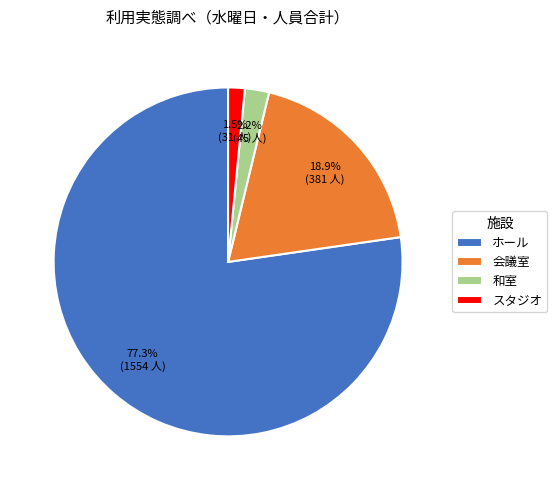

Does ホール account for over 50% of the chart?

Yes